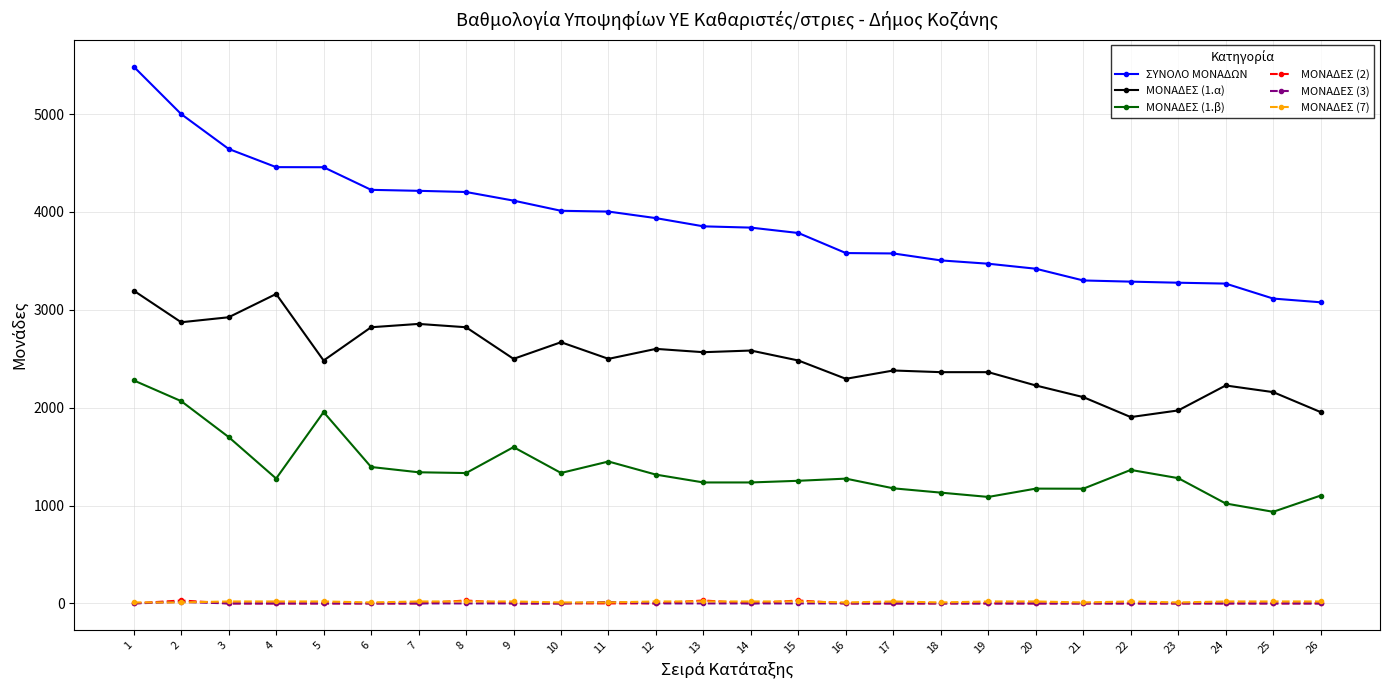

What is the sum of all ΜΟΝΑΔΕΣ (1.α) values?

64991